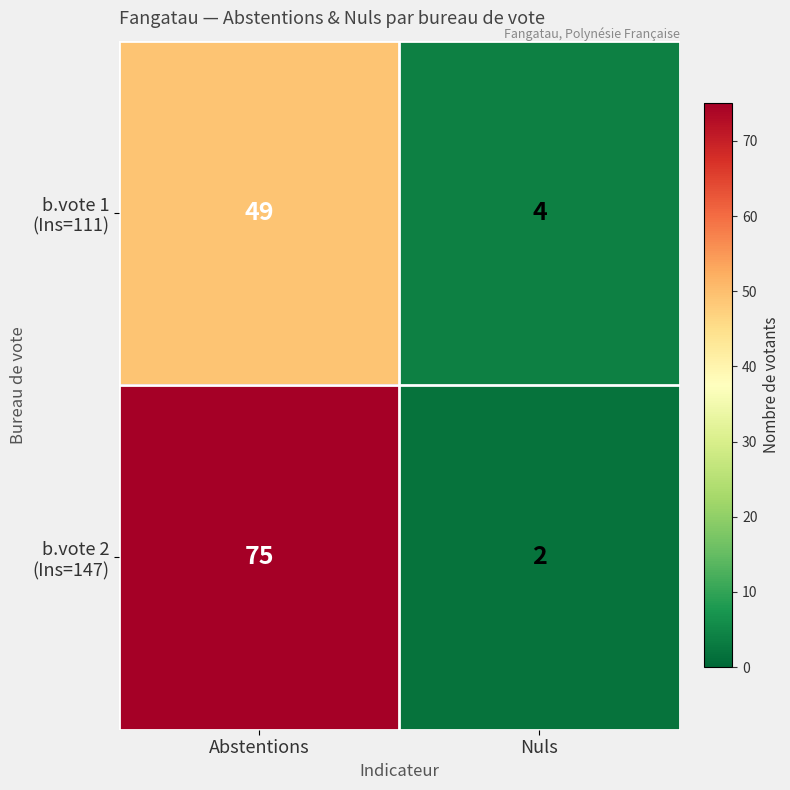

At which category is the sum across all series the highest?

Abstentions